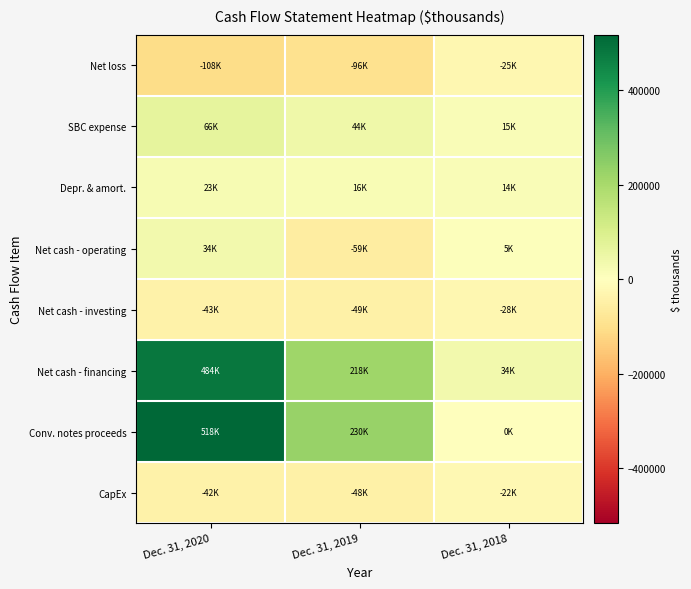

Between Dec. 31, 2020 and Dec. 31, 2018, which series saw the biggest shift?

Conv. notes proceeds